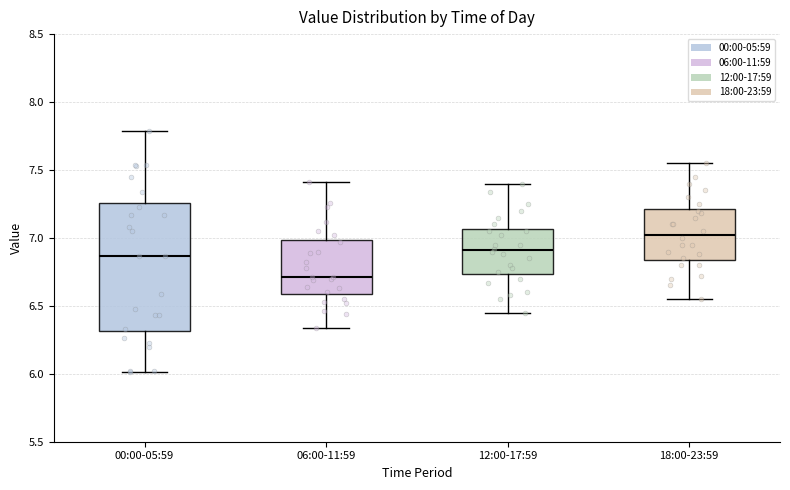

Reading left to right, read every box against the y-axis: the position of its median line, the range the box covers, and the ends of its whiskers. The values are not printed on the chart, so give them approximately, as read against the axis.

00:00-05:59: median 6.85, box 6.30 to 7.25, whiskers 6.00 to 7.80
06:00-11:59: median 6.70, box 6.60 to 7.00, whiskers 6.35 to 7.40
12:00-17:59: median 6.90, box 6.75 to 7.05, whiskers 6.45 to 7.40
18:00-23:59: median 7.05, box 6.85 to 7.20, whiskers 6.55 to 7.55